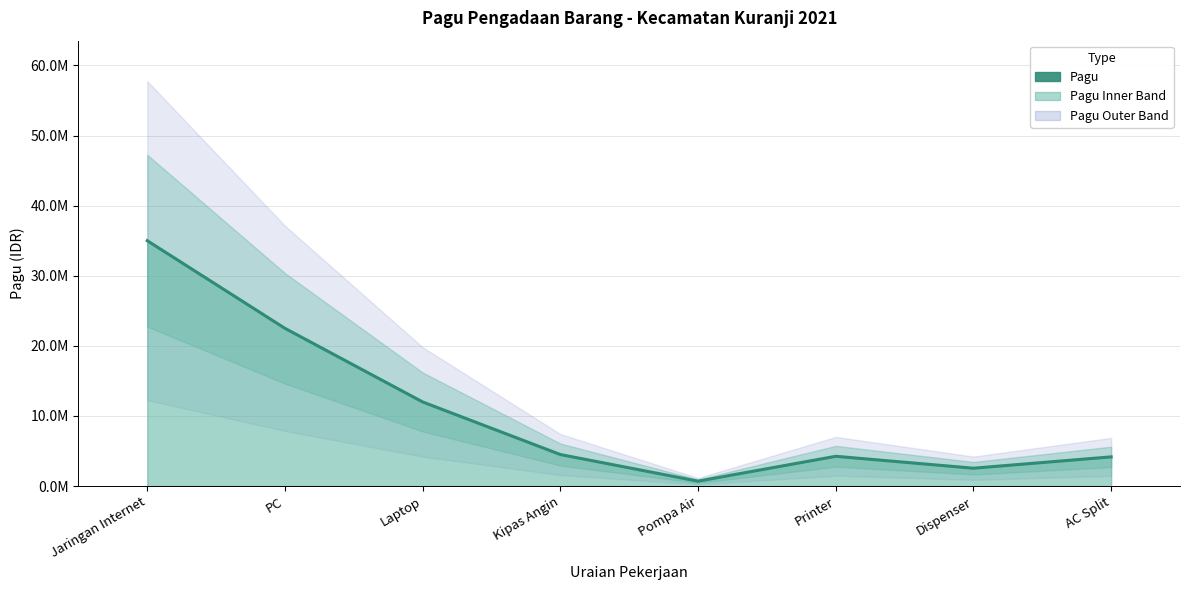

Where is the first local minimum?

Pompa Air